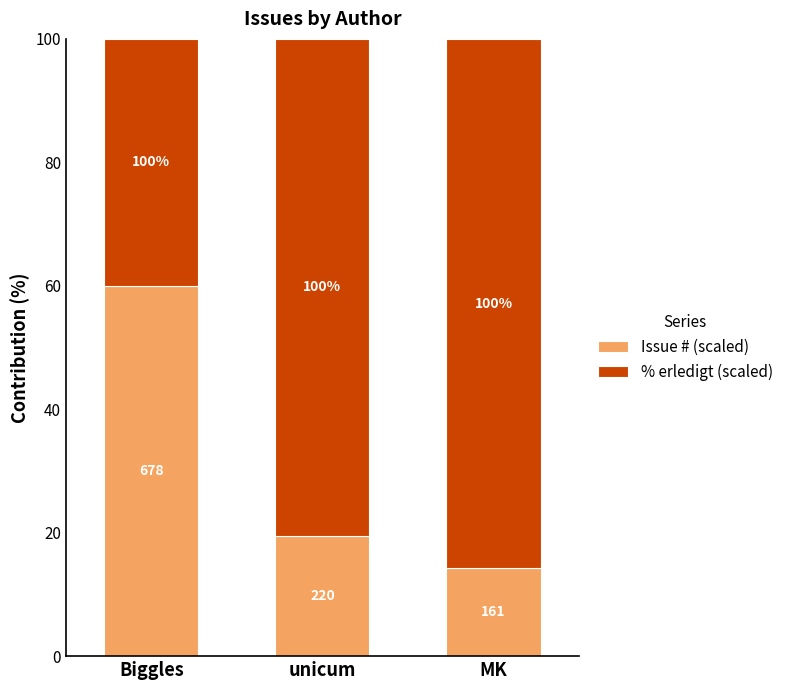

What are all the series names shown in the legend?

Issue # (scaled), % erledigt (scaled)